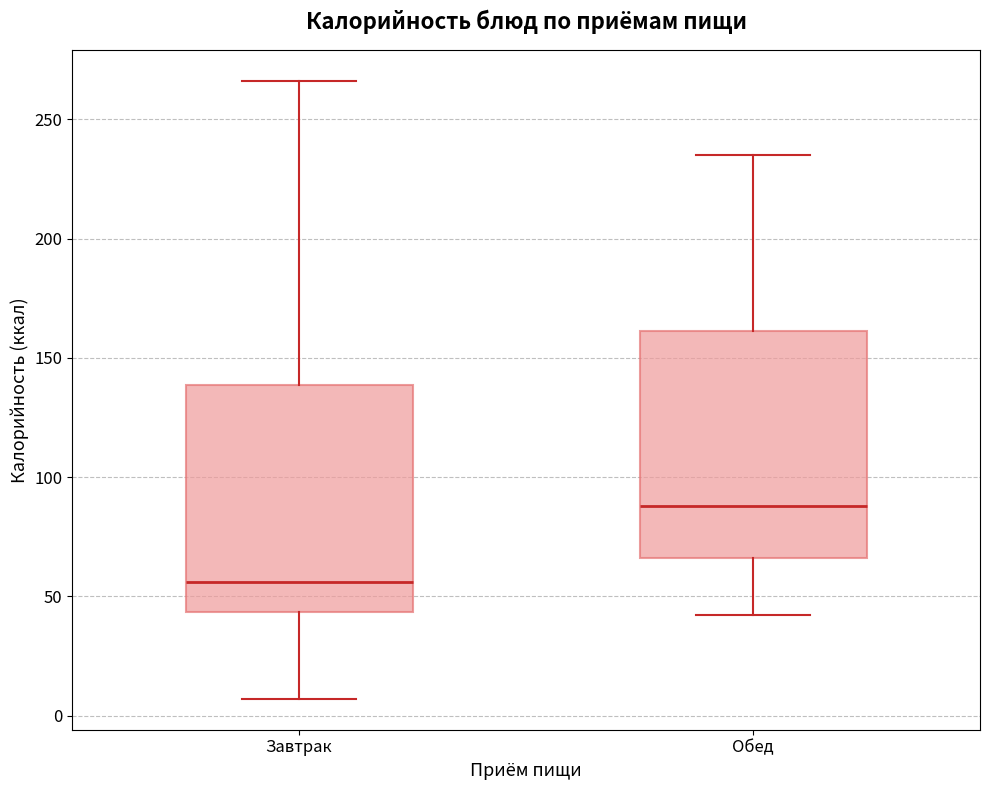

Reading left to right, transcribe this box plot: for each box, give where its median line is, the range the box spans, and where its two whiskers end, as read against the y-axis. The values are not printed on the chart, so give them approximately, as read against the axis.

Завтрак: median 55, box 45 to 140, whiskers 5 to 265
Обед: median 90, box 65 to 160, whiskers 40 to 235